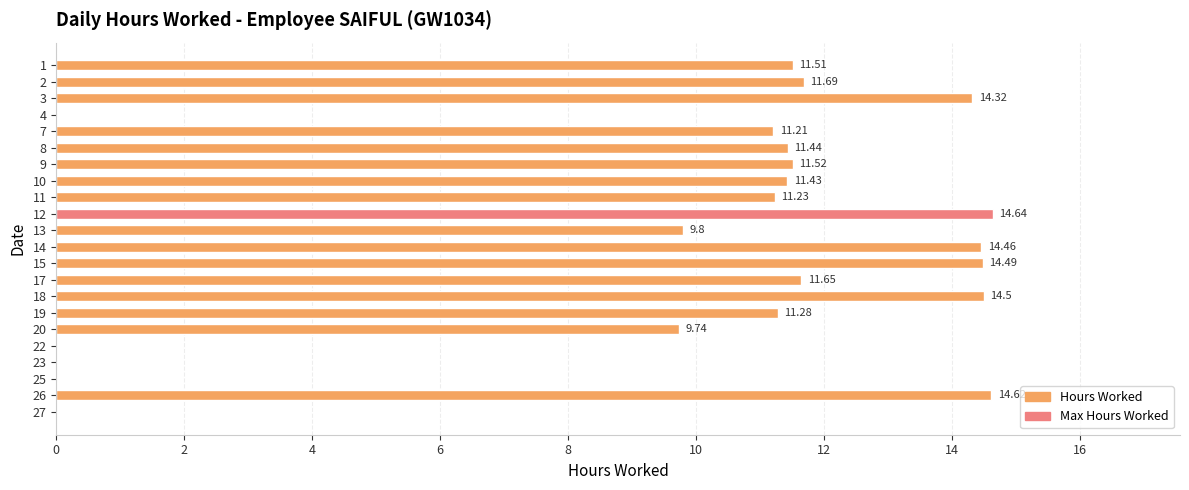

What is the sum of the values at 17 and 26?

26.3